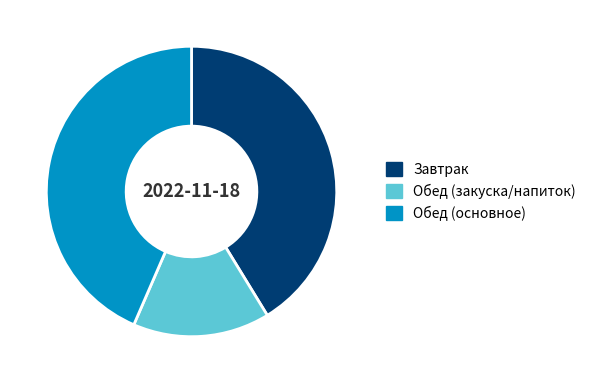

What is the smallest slice in the pie chart?

Обед (закуска/напиток)